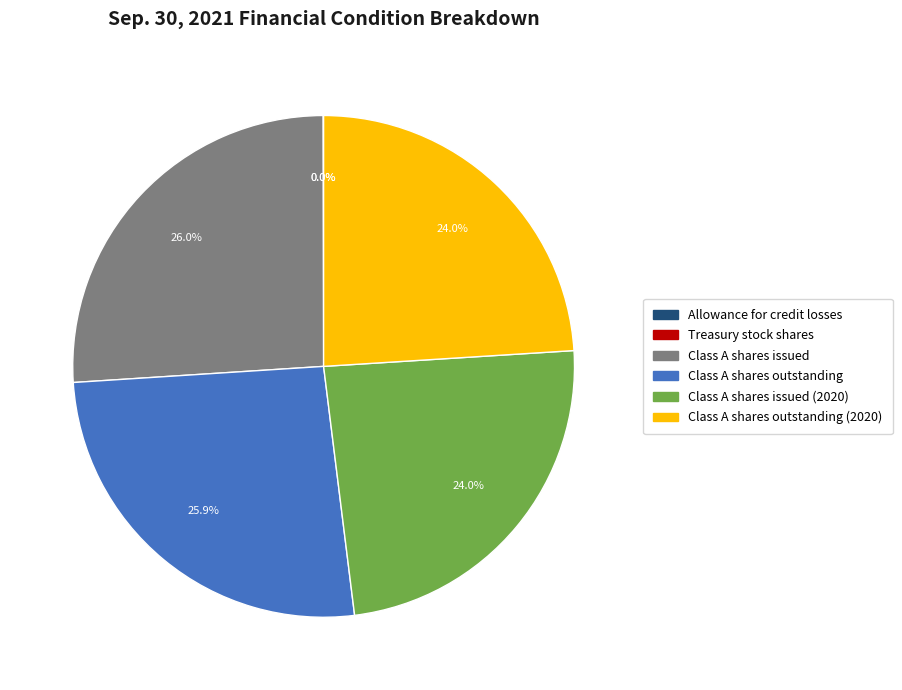

Approximately how many times larger is the value at Class A shares issued (2020) compared to Class A shares outstanding (2020)?

1.0